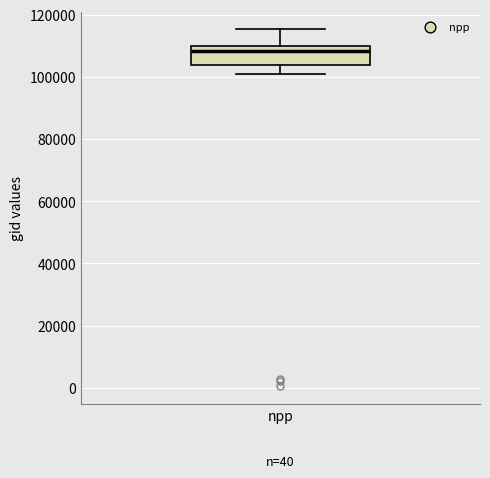

Transcribe this box plot: give where the median line is, the range the box spans, and where the two whiskers end, as read against the y-axis. The values are not printed on the chart, so give them approximately, as read against the axis.

median 108000, box 104000 to 110000, whiskers 100000 to 116000